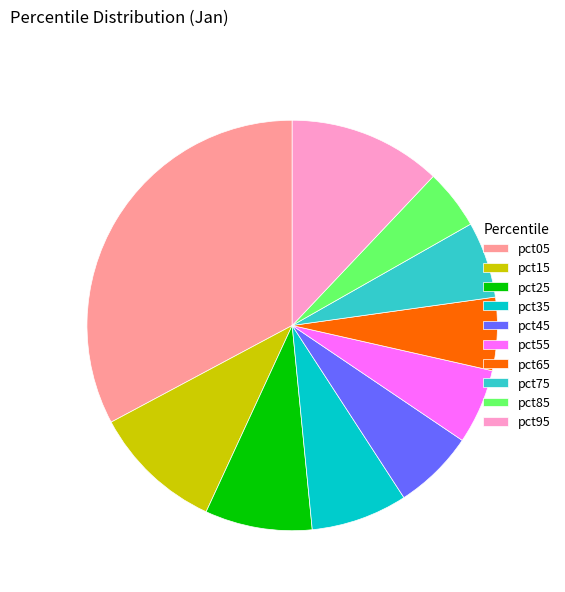

Is it true that pct15 is 10% of the pie?

True